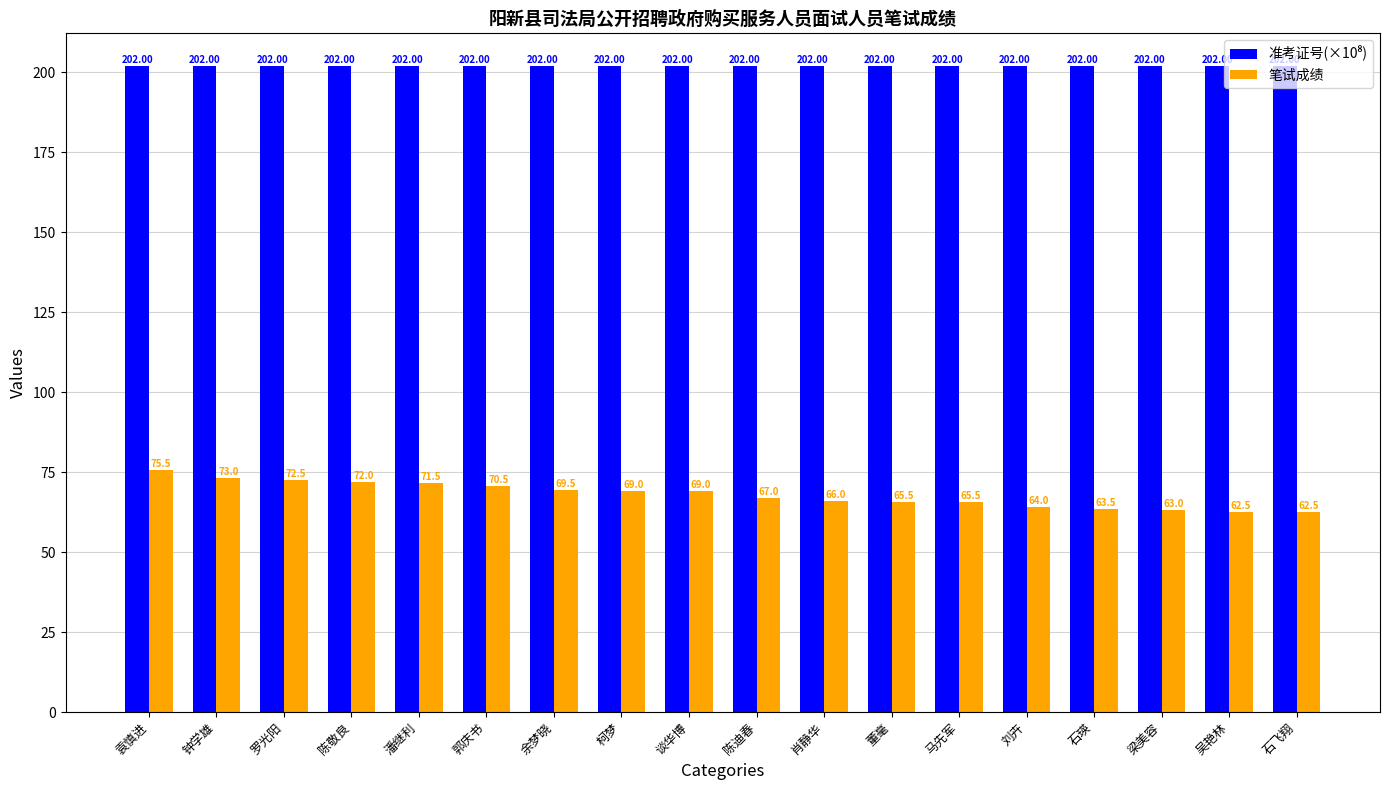

At which label does 笔试成绩 first exceed 69?

袁慎进